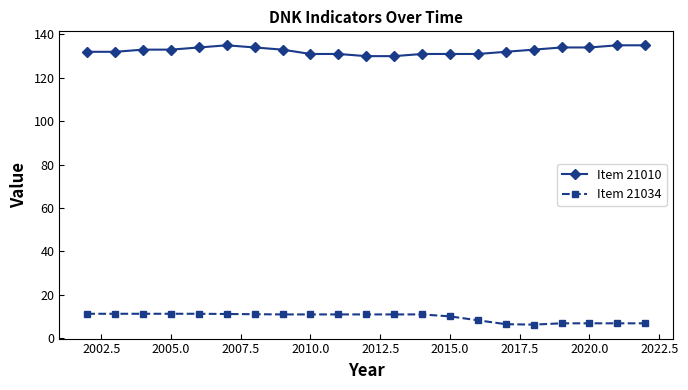

Does the chart have visible grid lines?

No